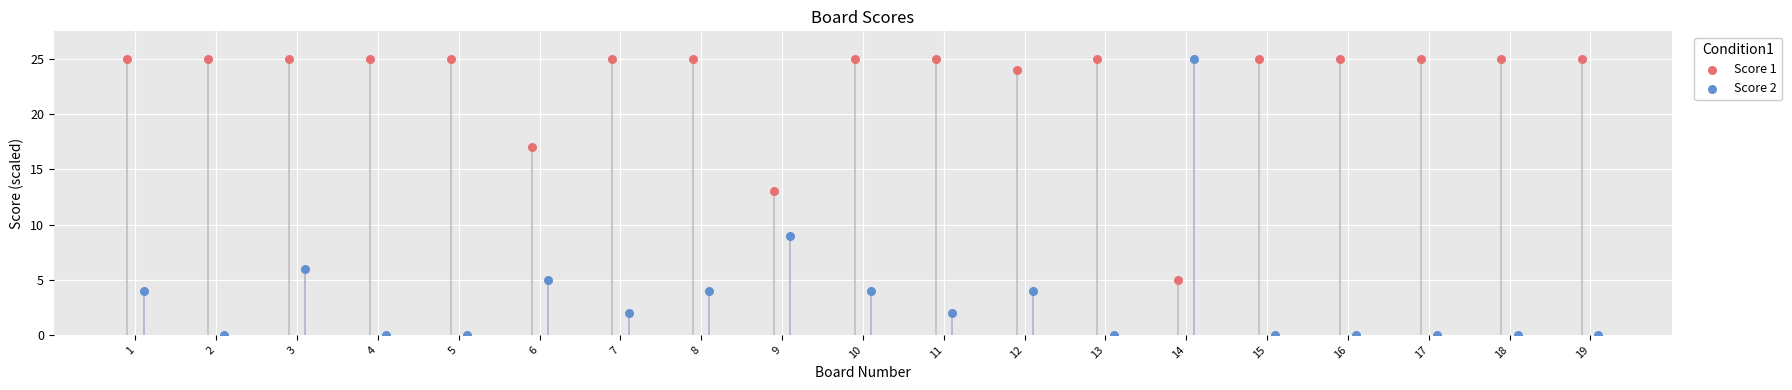

Which series contains the highest Y value?

Score 1